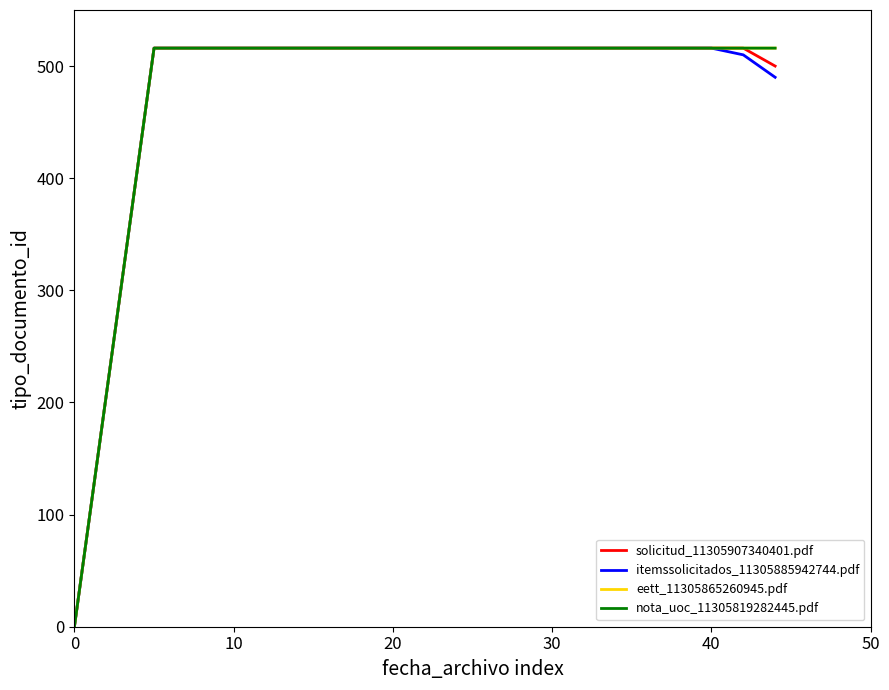

True or false: eett_11305865260945.pdf and itemssolicitados_11305885942744.pdf cross at least once.

False